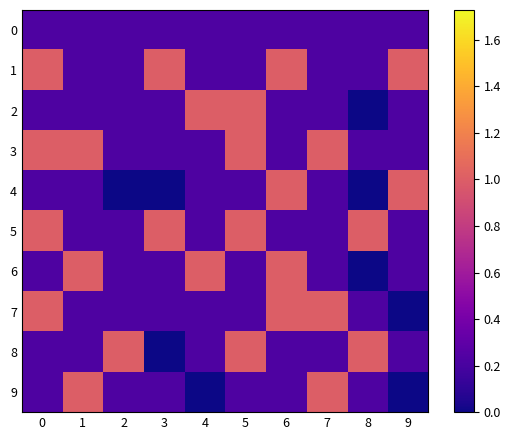

Rank the series at 7 from highest to lowest value.

3, 7, 9, 0, 1, 2, 4, 5, 6, 8